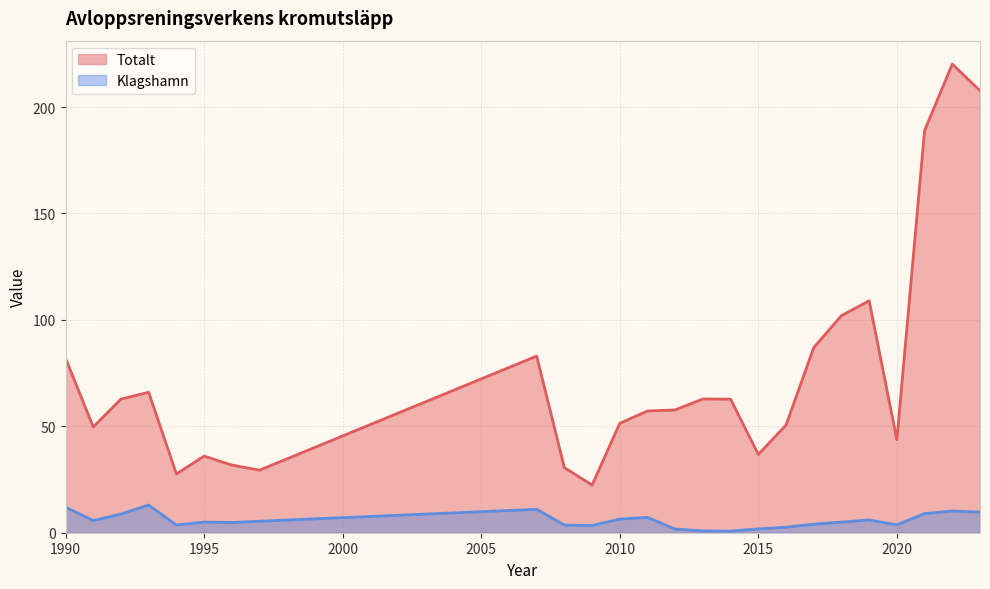

What is the maximum value for Klagshamn?

13.0